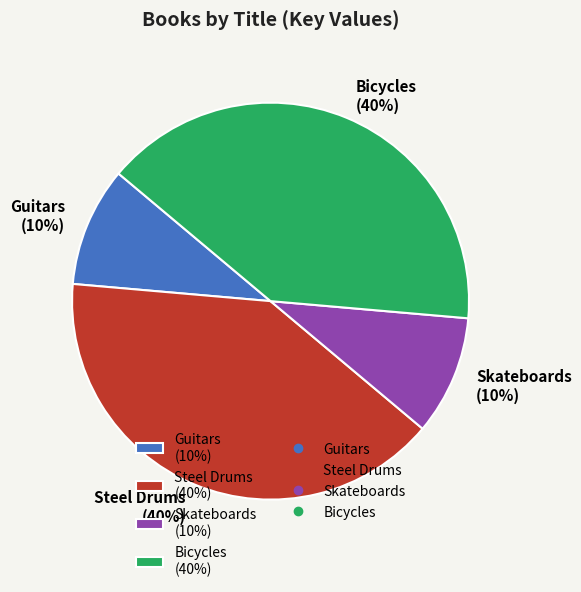

The Bicycles (40%) slice represents 40% of the pie. True or false?

True